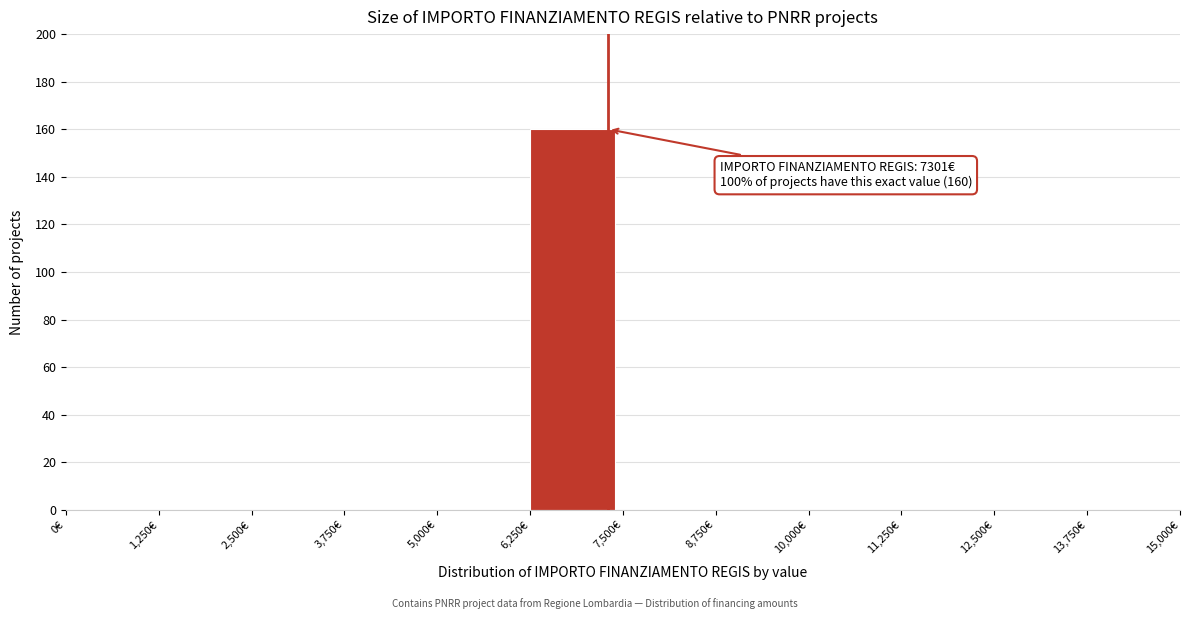

Over which range of the x-axis is the bar tallest?

6250 to 7500